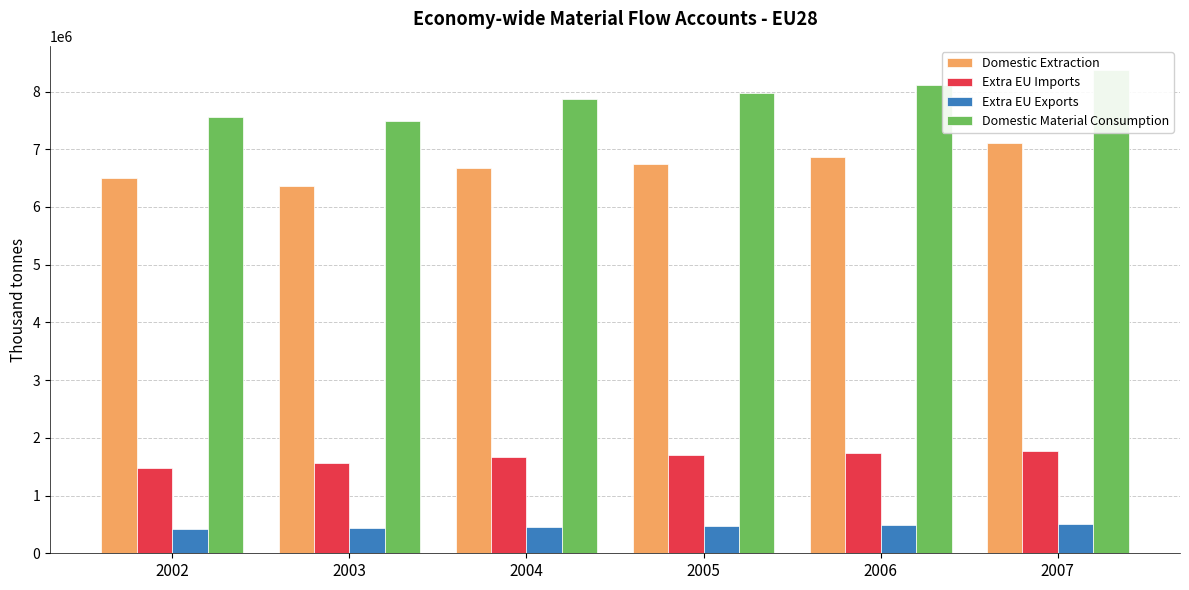

Reading left to right, extract all data points from this chart.

Domestic Extraction: 2002=6494769	2003=6360572	2004=6669279	2005=6752562	2006=6872699	2007=7102418
Extra EU Imports: 2002=1482337	2003=1570237	2004=1664001	2005=1696079	2006=1743791	2007=1780094
Extra EU Exports: 2002=415556	2003=436463	2004=454799	2005=479003	2006=494712	2007=509049
Domestic Material Consumption: 2002=7561550	2003=7494347	2004=7878481	2005=7969638	2006=8121778	2007=8373464